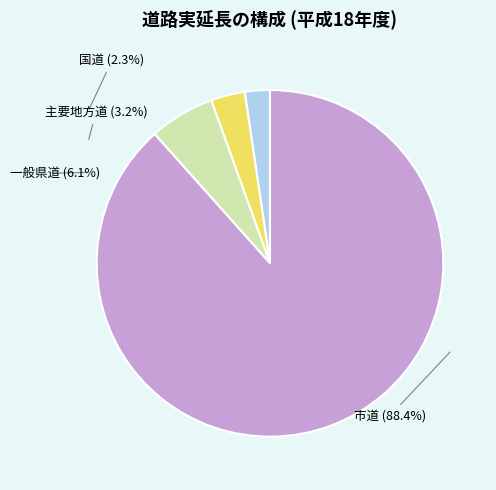

To the nearest percent, what is the average slice percentage?

25%